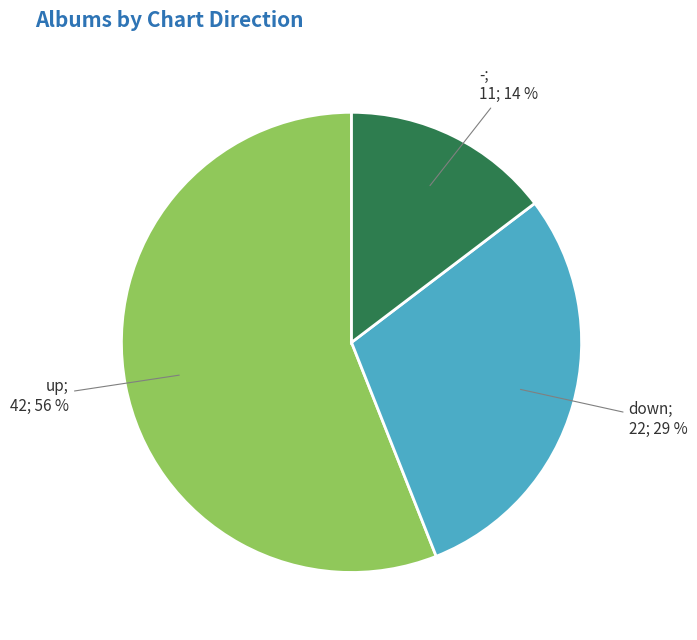

Rank the categories by value from lowest to highest.

-, down, up